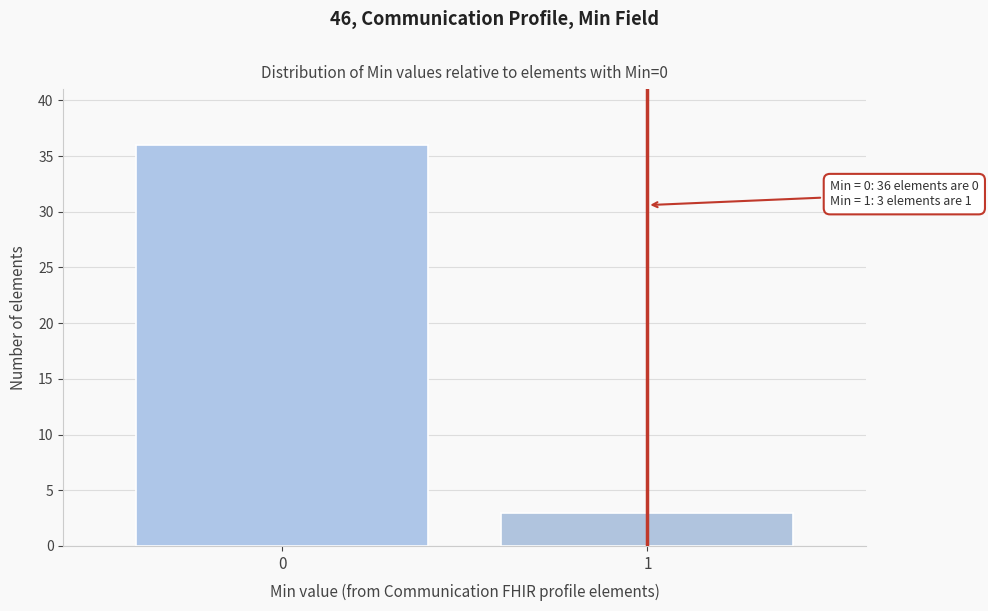

Reading left to right, transcribe all the data shown in this chart.

0=36	1=3